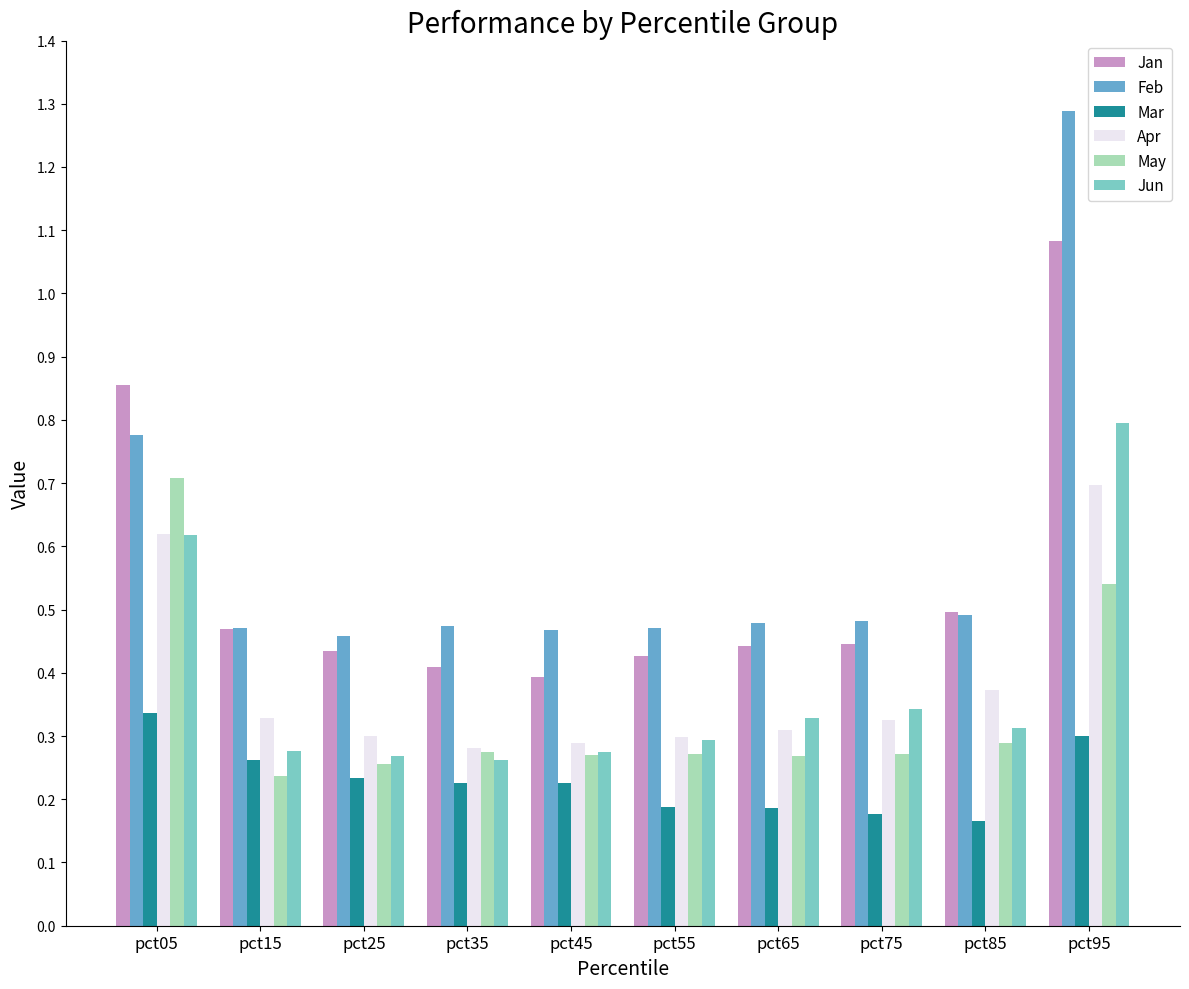

Which category has the highest value in the Apr series?

pct95